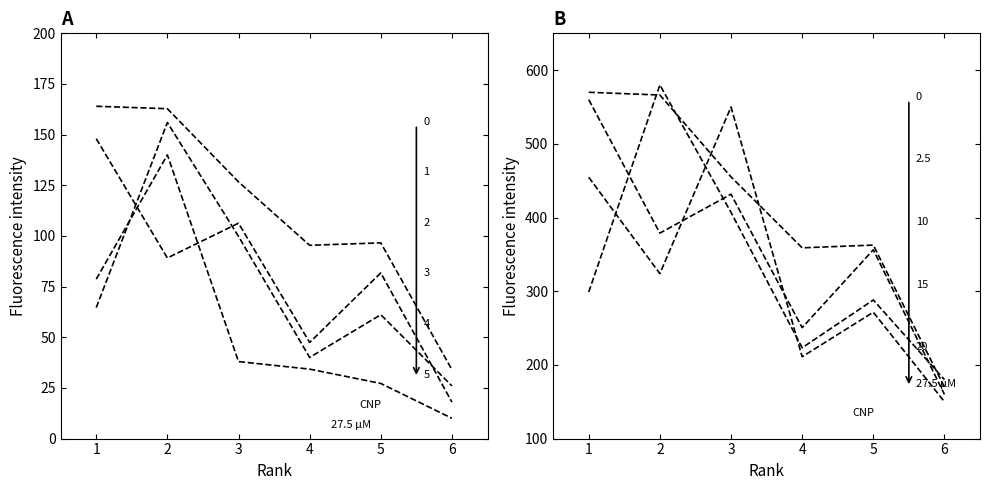

Which series has the widest spread of values?

Total Refs.